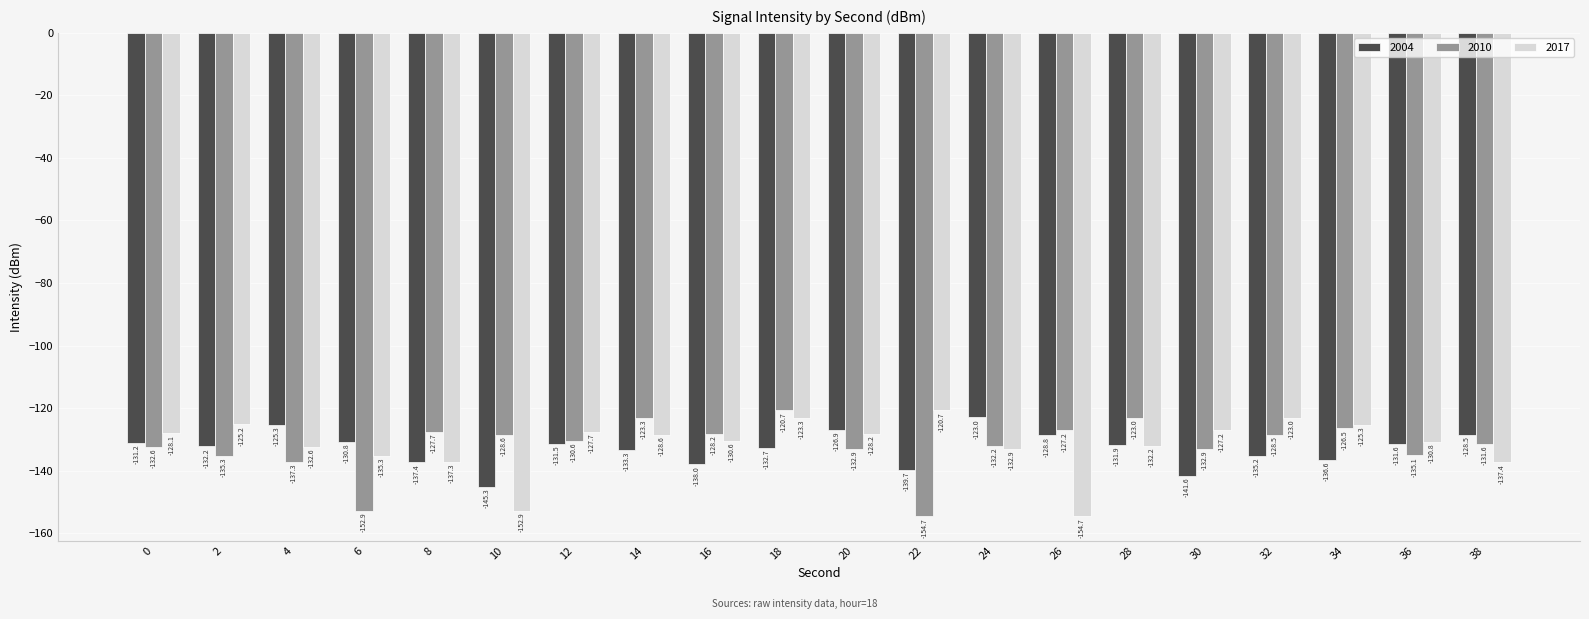

How many bars are there in total?

60